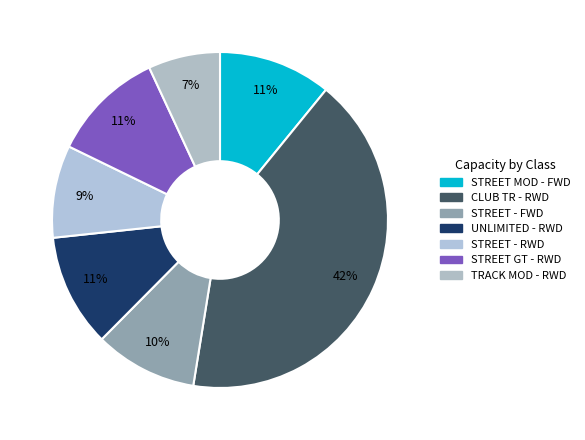

Count the number of slices in the pie.

7